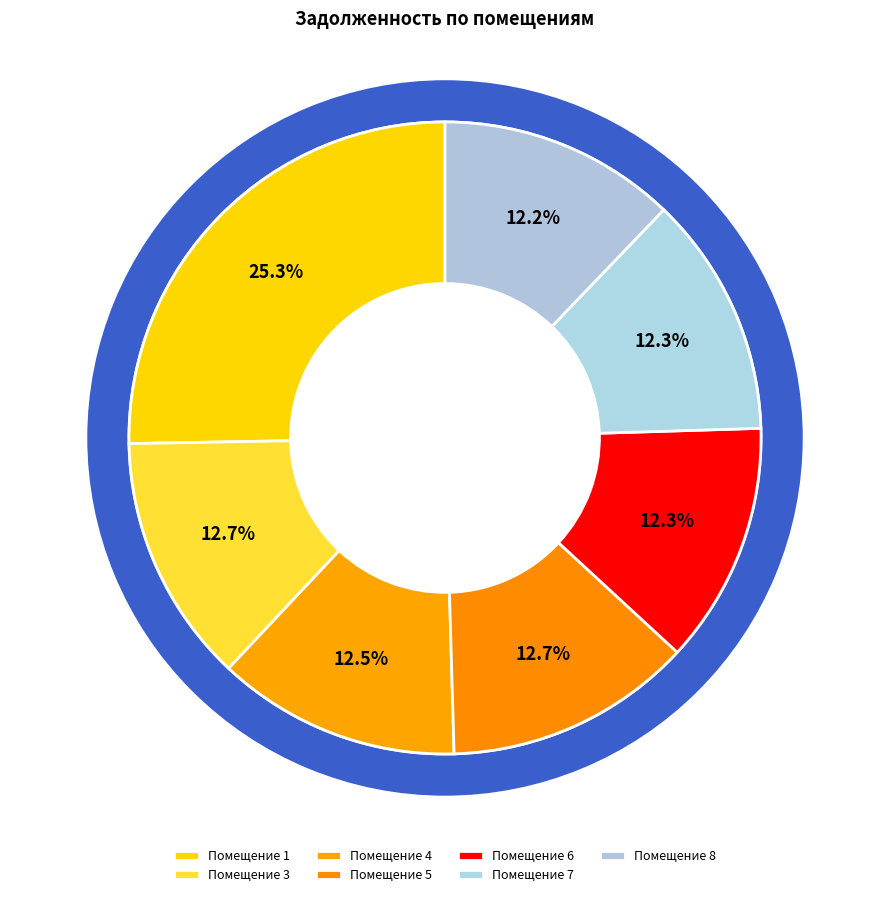

Which category has the smallest portion of the pie?

8